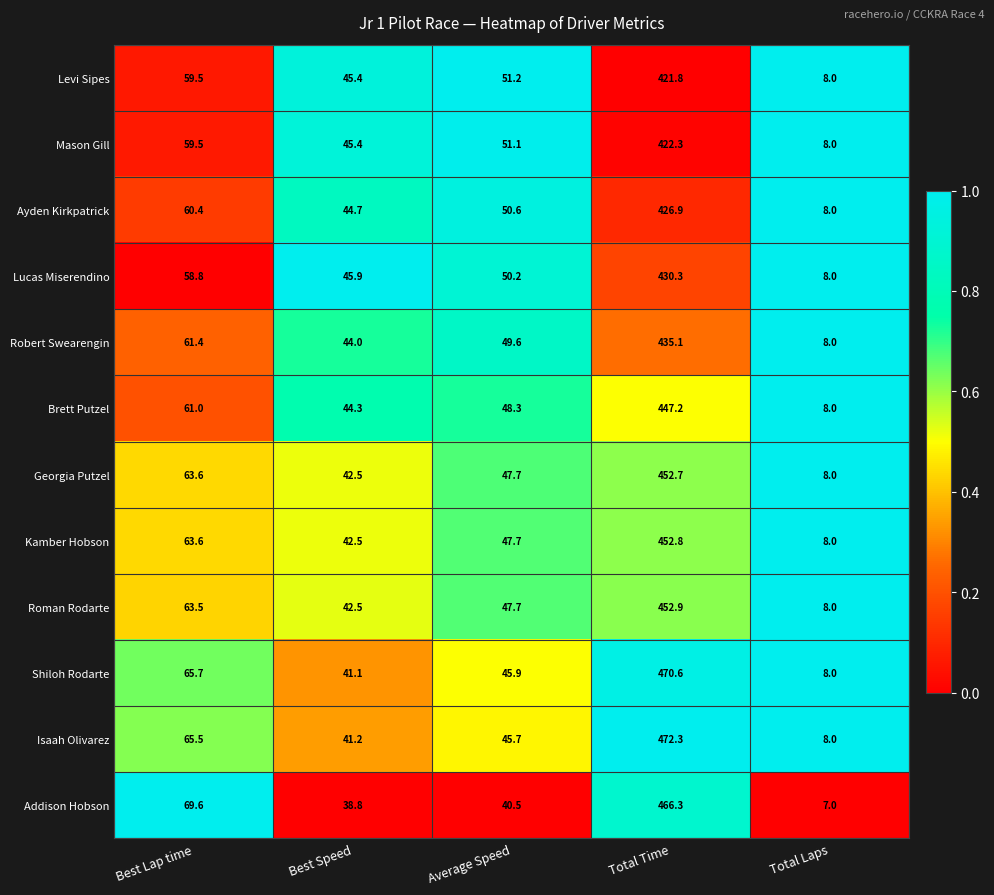

What is the sum of the Robert Swearengin values at Total Time and Best Speed?

479.1